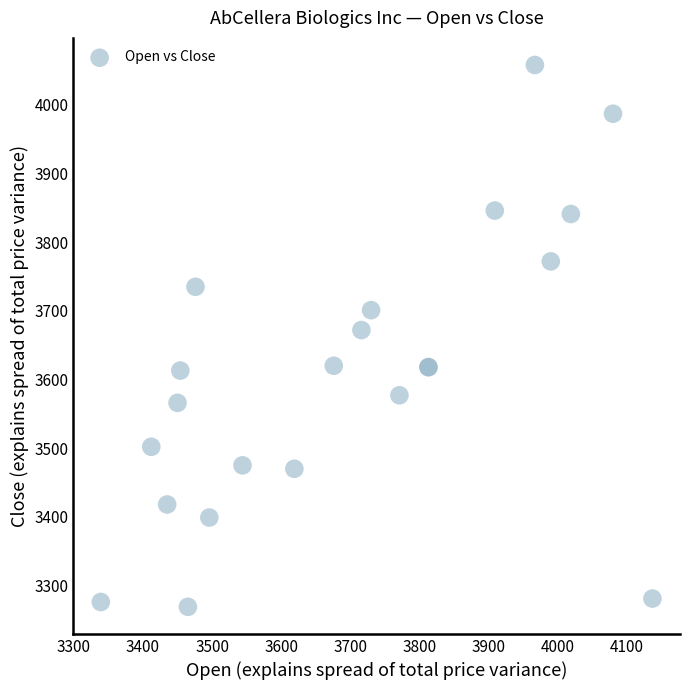

What Y value in the scatter plot is closest to 3663?

3672